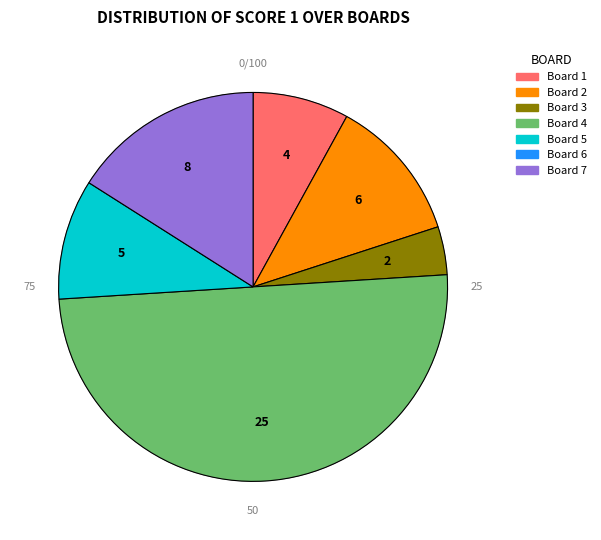

Approximately how many times larger is the value at 7 compared to 4?

0.3